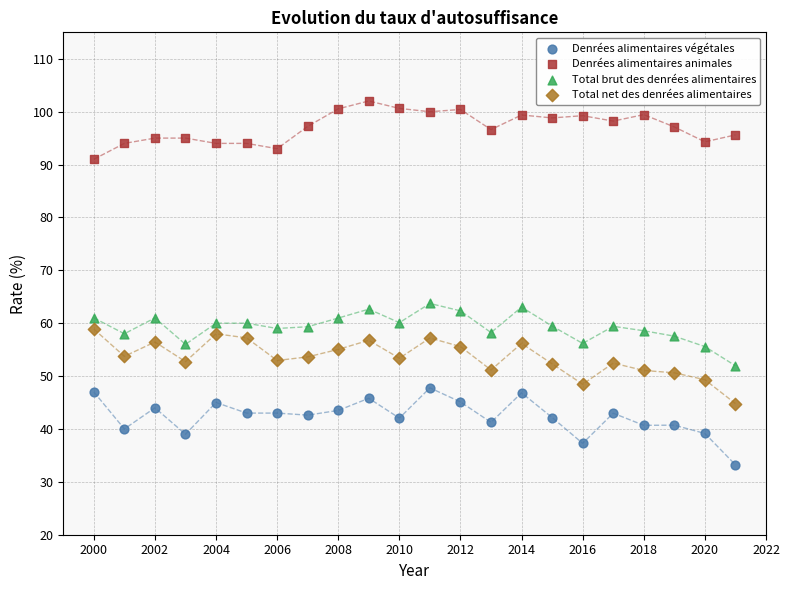

Which series reaches the minimum Y coordinate?

Denrées alimentaires végétales